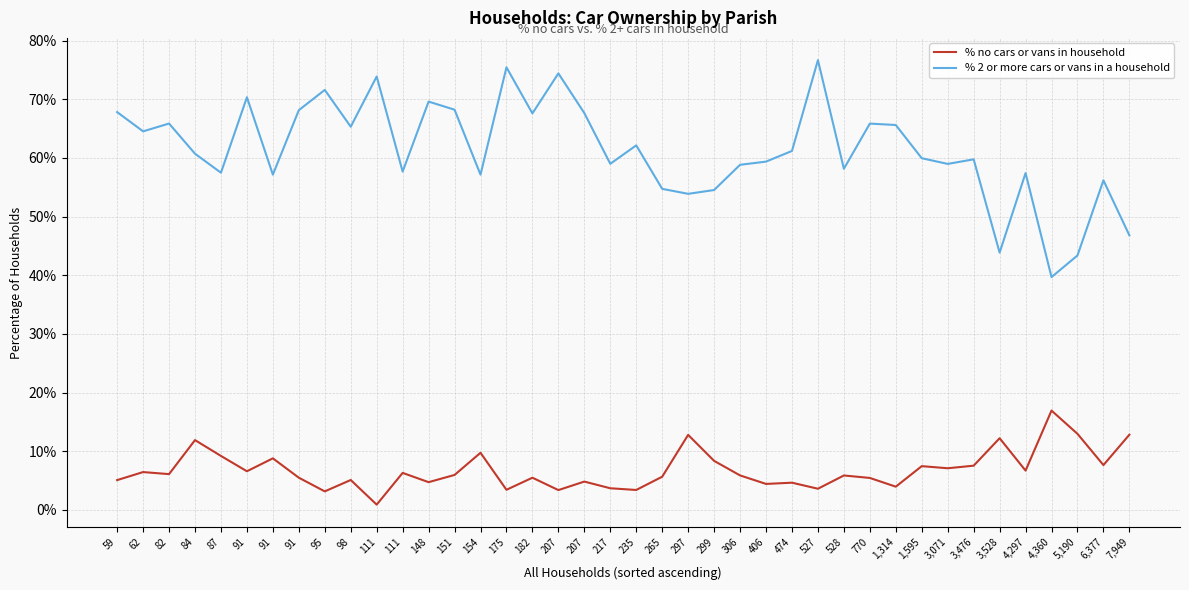

Reading left to right, list all the values displayed in this chart.

% no cars or vans in household: 5.1	6.5	6.1	11.9	9.2	6.6	8.8	5.5	3.2	5.1	0.9	6.3	4.7	6.0	9.7	3.4	5.5	3.4	4.8	3.7	3.4	5.7	12.8	8.4	5.9	4.4	4.6	3.6	5.9	5.5	4.0	7.5	7.1	7.5	12.2	6.7	16.9	13.0	7.6	12.8
% 2 or more cars or vans in a household: 67.8	64.5	65.8	60.7	57.5	70.3	57.1	68.1	71.6	65.3	73.9	57.7	69.6	68.2	57.1	75.4	67.6	74.4	67.6	59.0	62.1	54.7	53.9	54.5	58.8	59.4	61.2	76.7	58.1	65.8	65.6	59.9	59.0	59.8	43.9	57.4	39.7	43.4	56.2	46.8